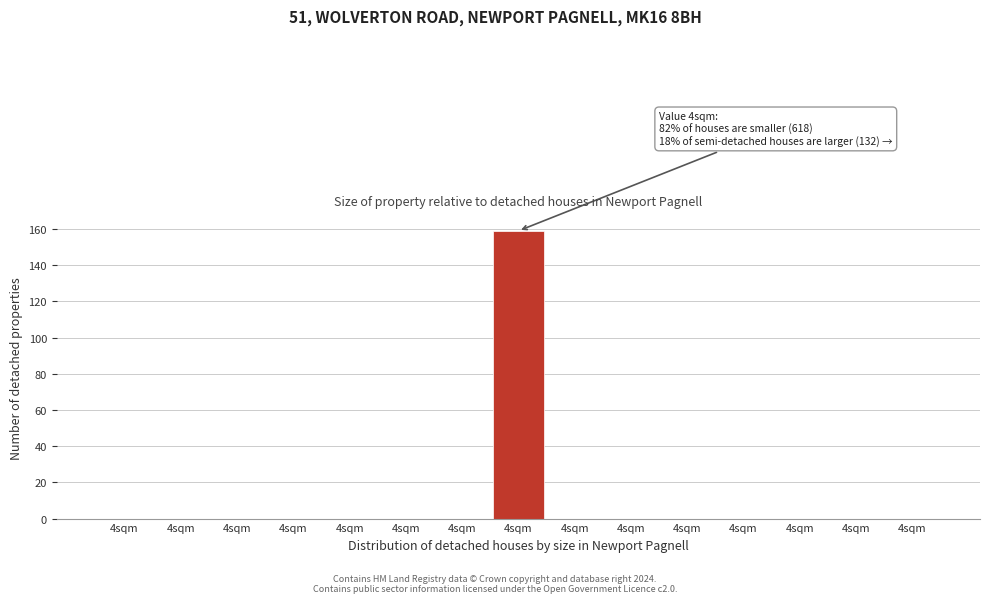

How many distinct data groups are displayed?

1